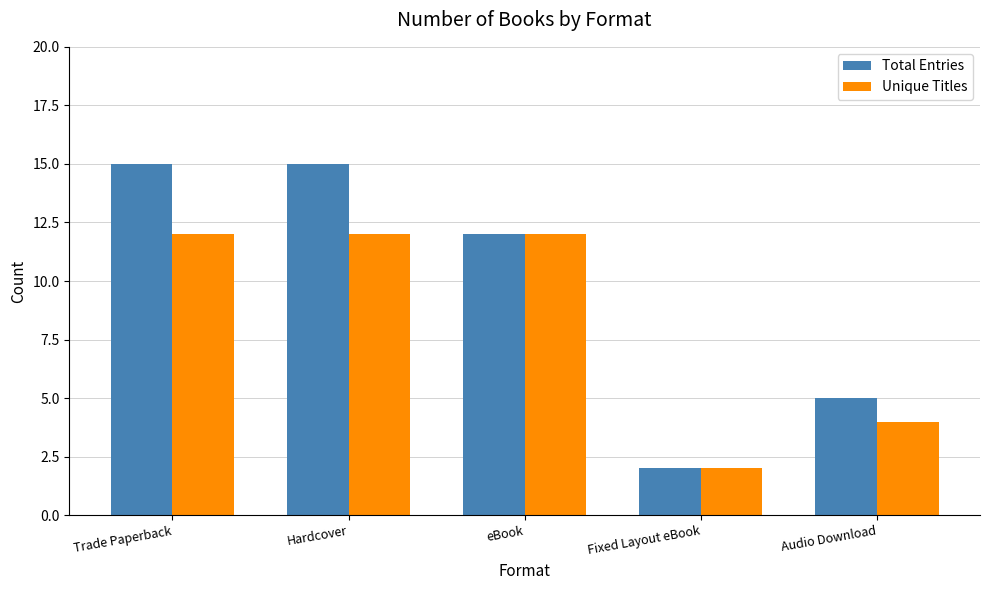

List the series in order of their peak value, lowest first.

Unique Titles, Total Entries